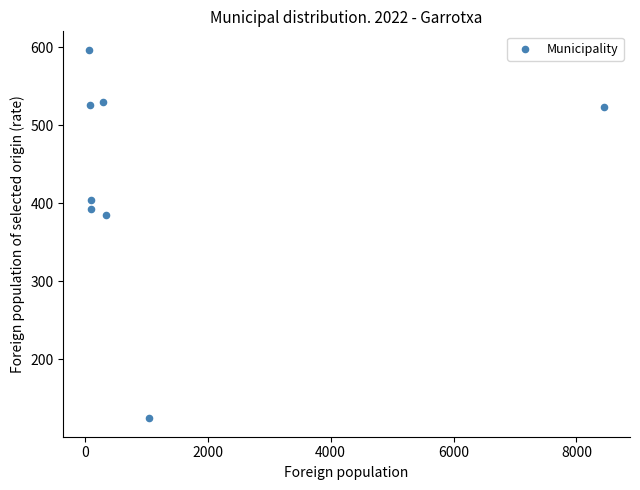

What Y value in the scatter plot is closest to 360?

385